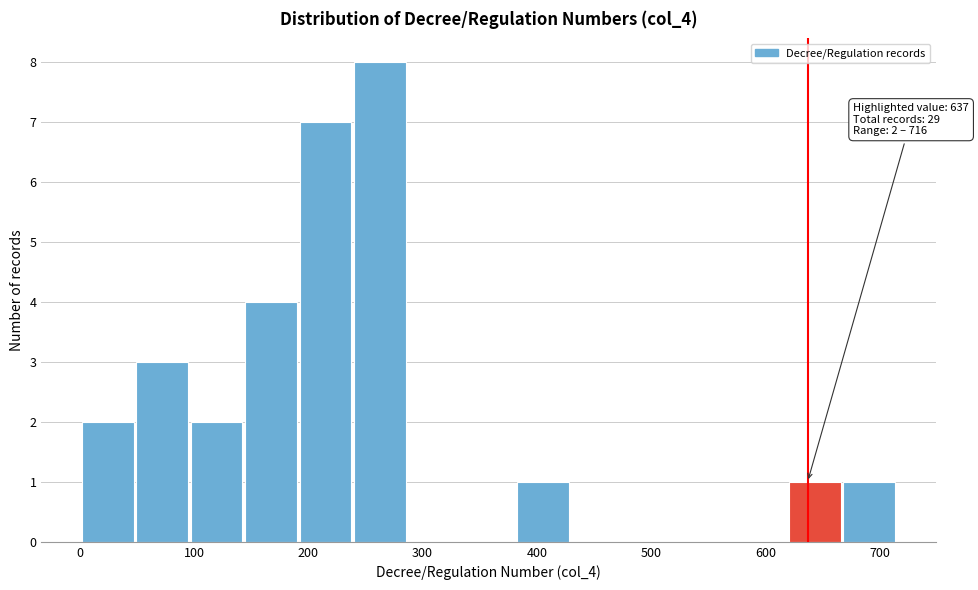

Over which range of the x-axis is the bar tallest?

240 to 290